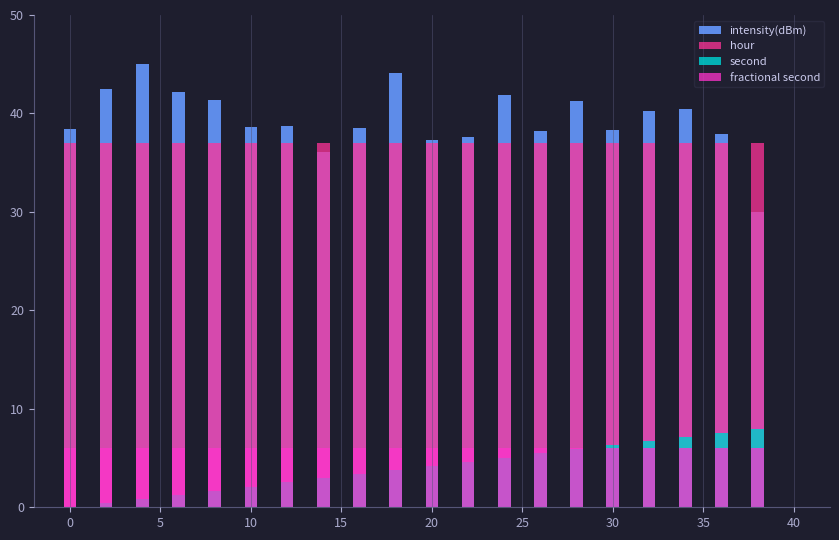

How many bars are there in total?

80